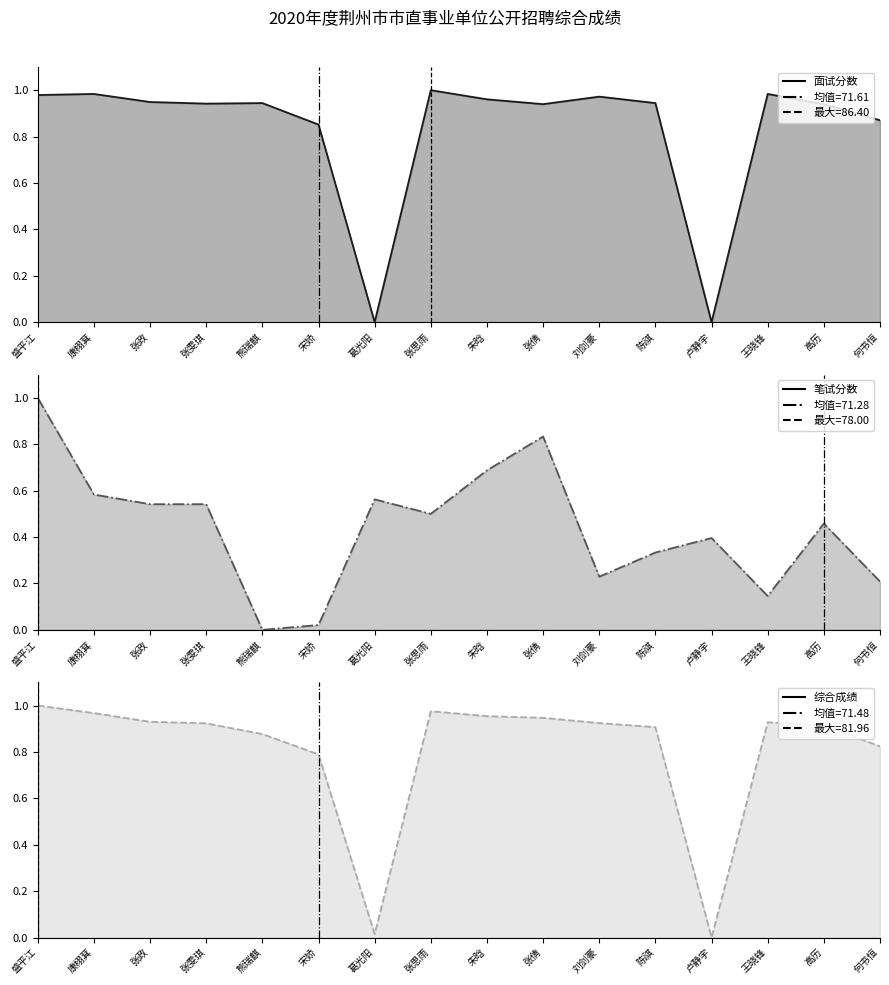

How many intersections are there between 面试分数 (线) and 综合成绩 (线)?

5